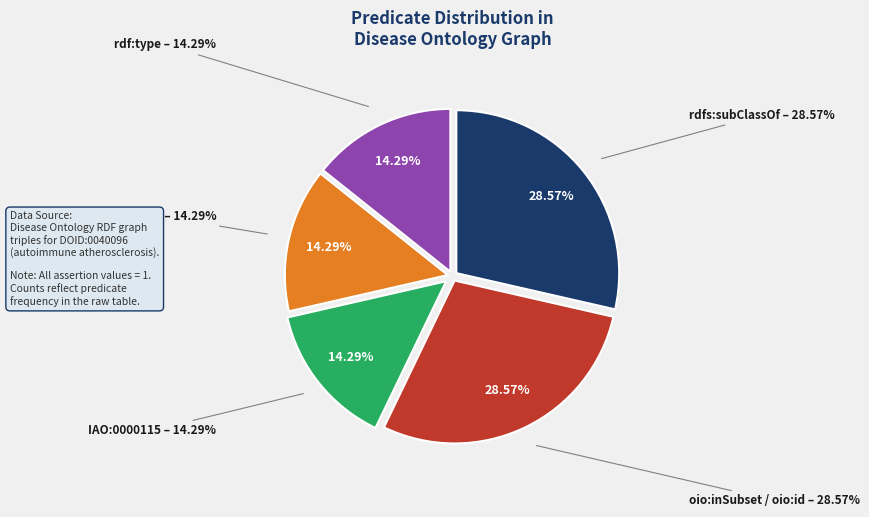

To the nearest percent, what is the average slice percentage?

20%